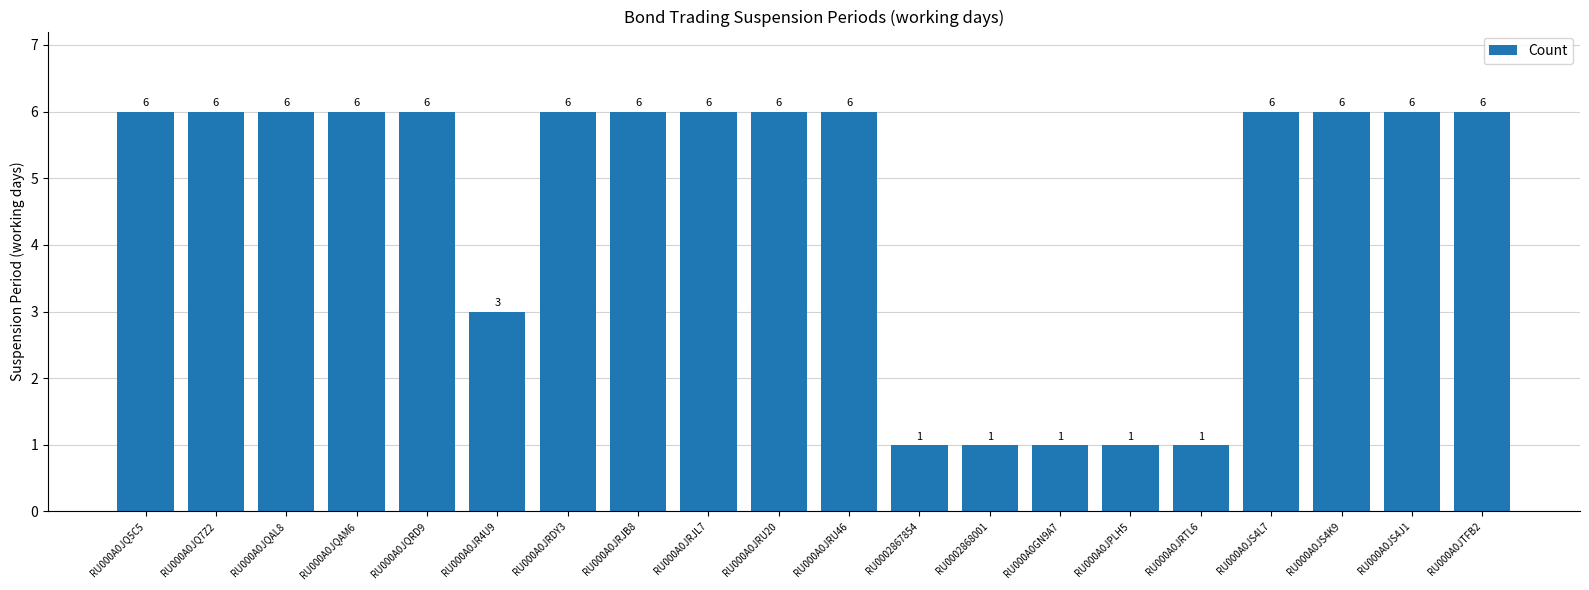

What is the label of the 14th bar from the right?

RU000A0JRDY3